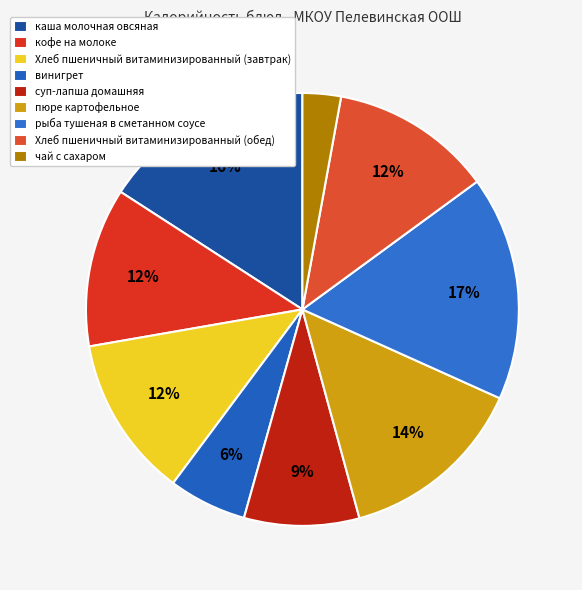

To the nearest percent, what is the combined percentage of Хлеб пшеничный витаминизированный (завтрак) and винигрет?

18%